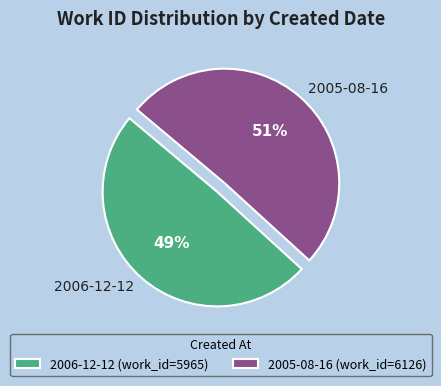

How many slices are in this pie chart?

2